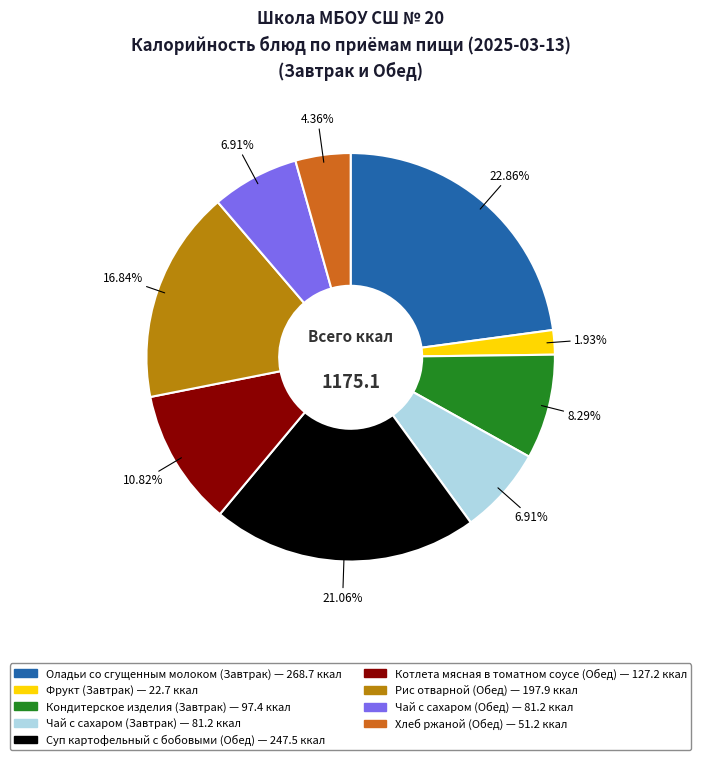

Which has a higher value, Чай с сахаром (Обед) or Хлеб ржаной (Обед)?

Чай с сахаром (Обед)